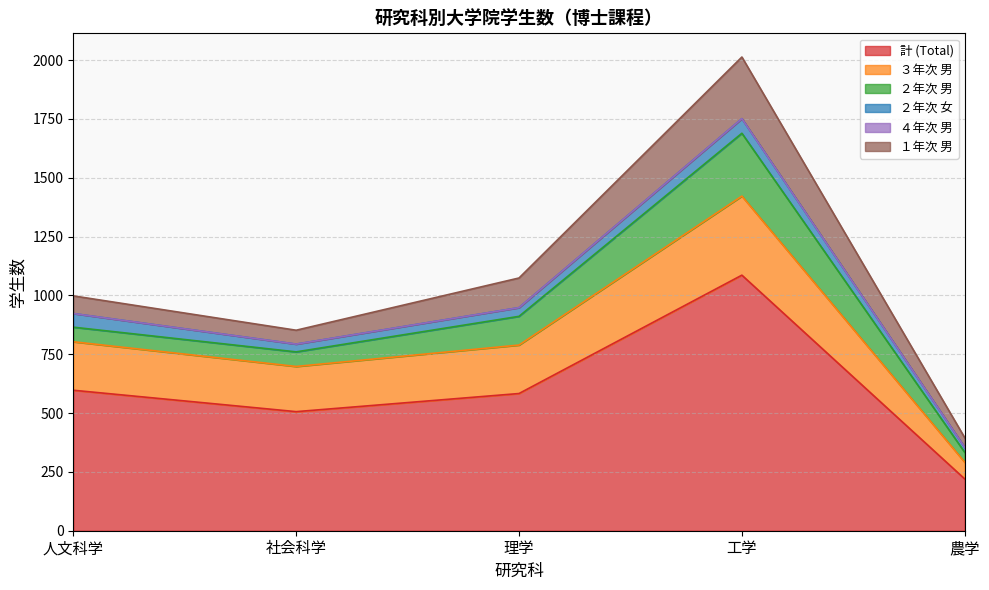

Which series has the largest total across all categories?

計 (Total)